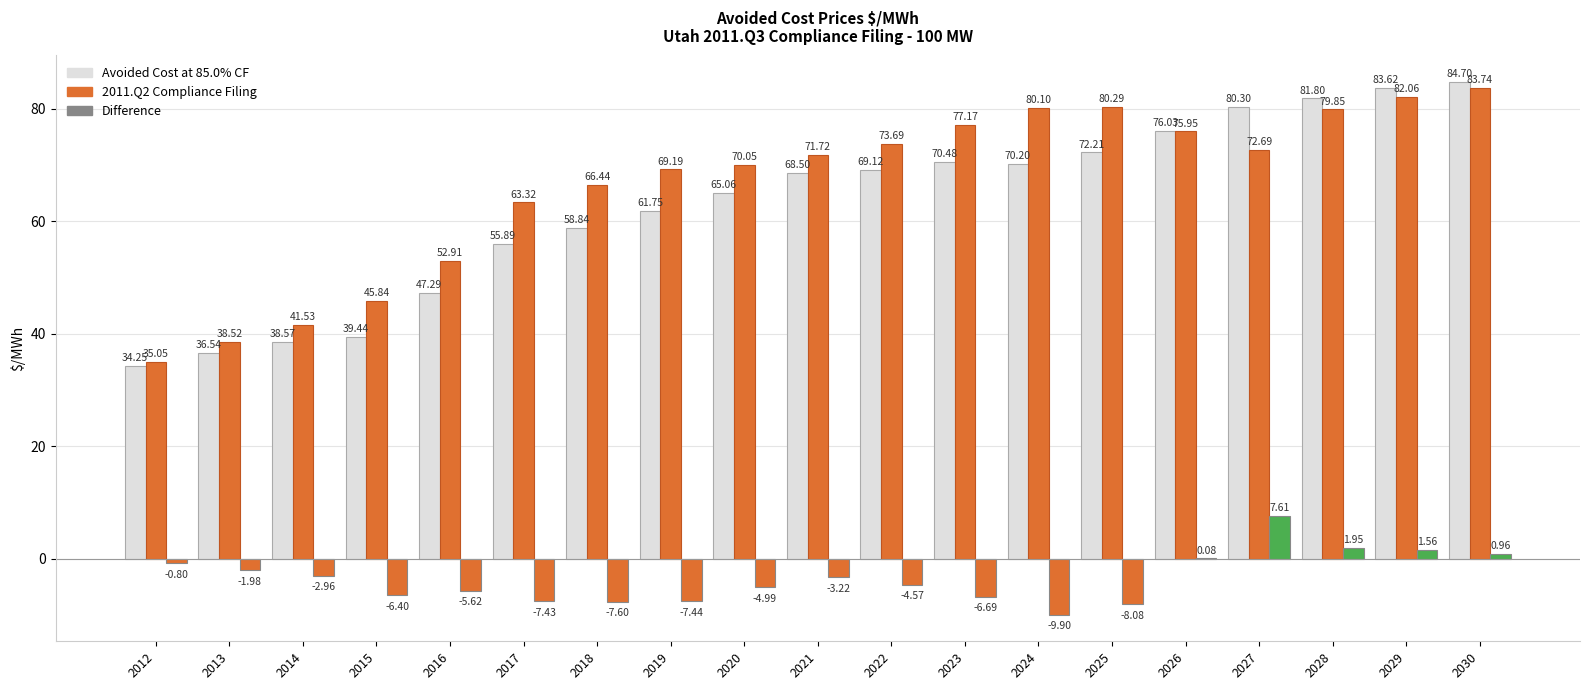

What is the lowest value of the Avoided Cost at 85.0% CF series?

34.2